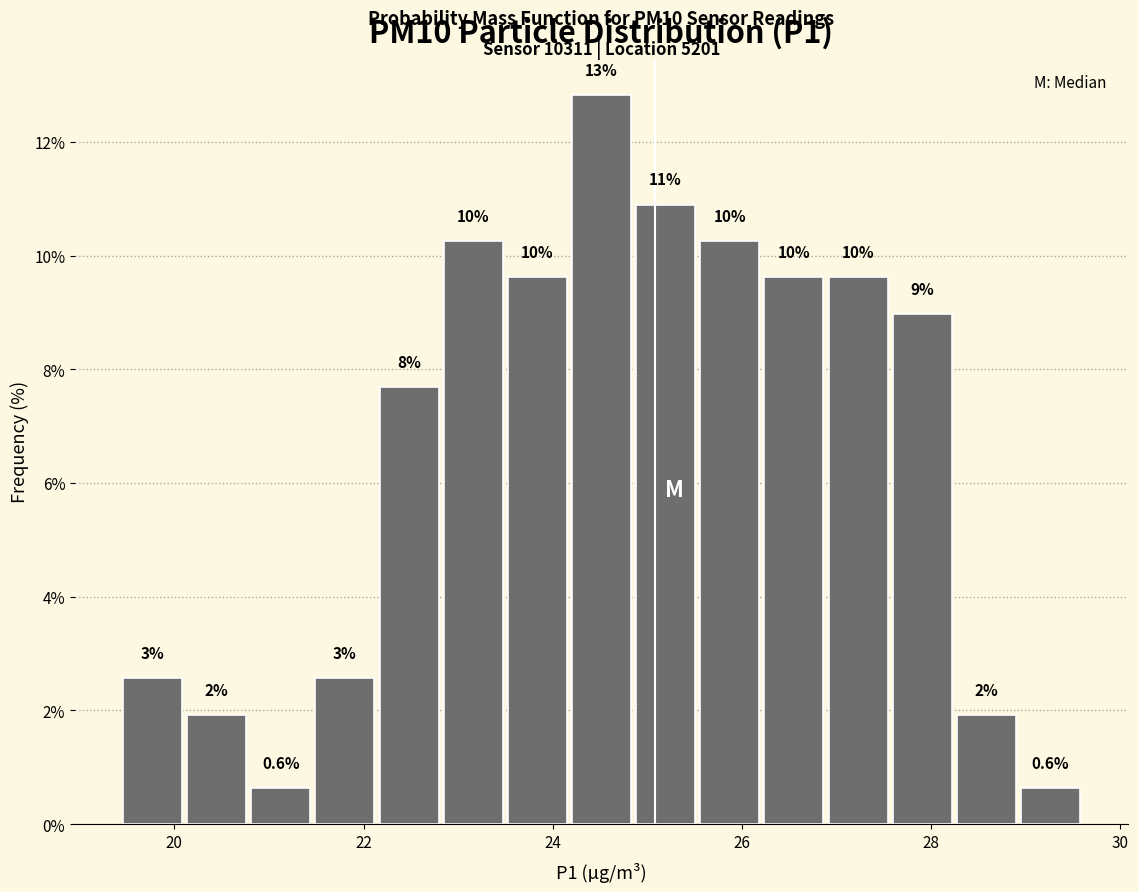

Around what value on the x-axis is the tallest bar? Give the approximate position of its centre, as read against the axis.

24.6